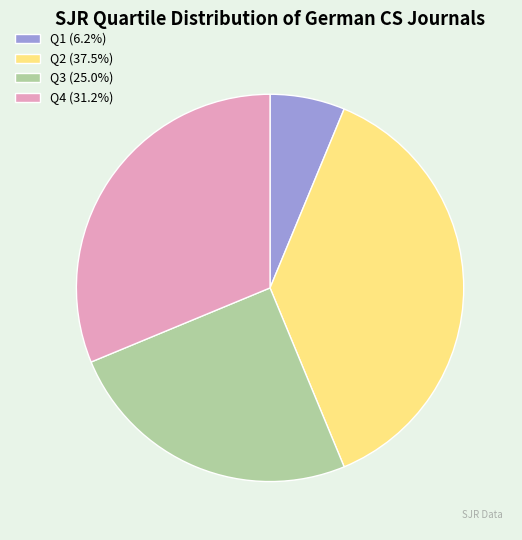

Does Q2 (37.5%) account for over 50% of the chart?

No